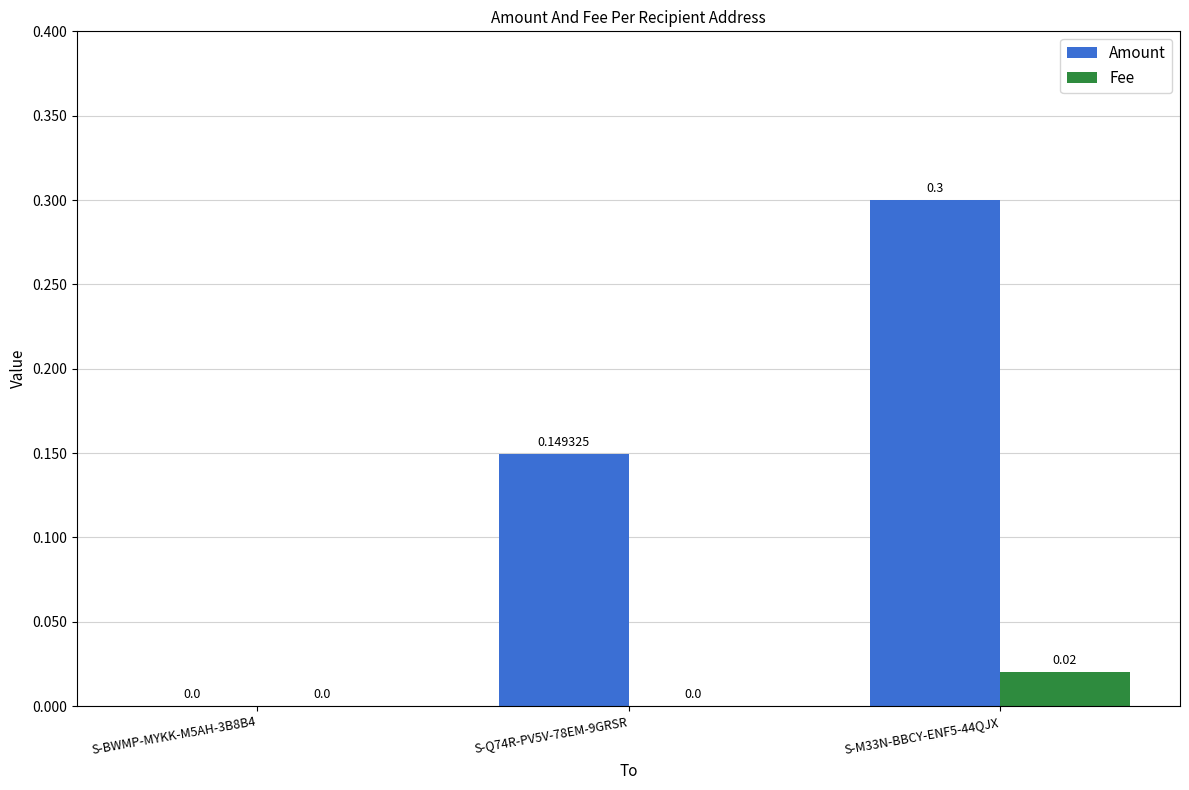

The value of Amount at S-BWMP-MYKK-M5AH-3B8B4 is 0.0. True or false?

True